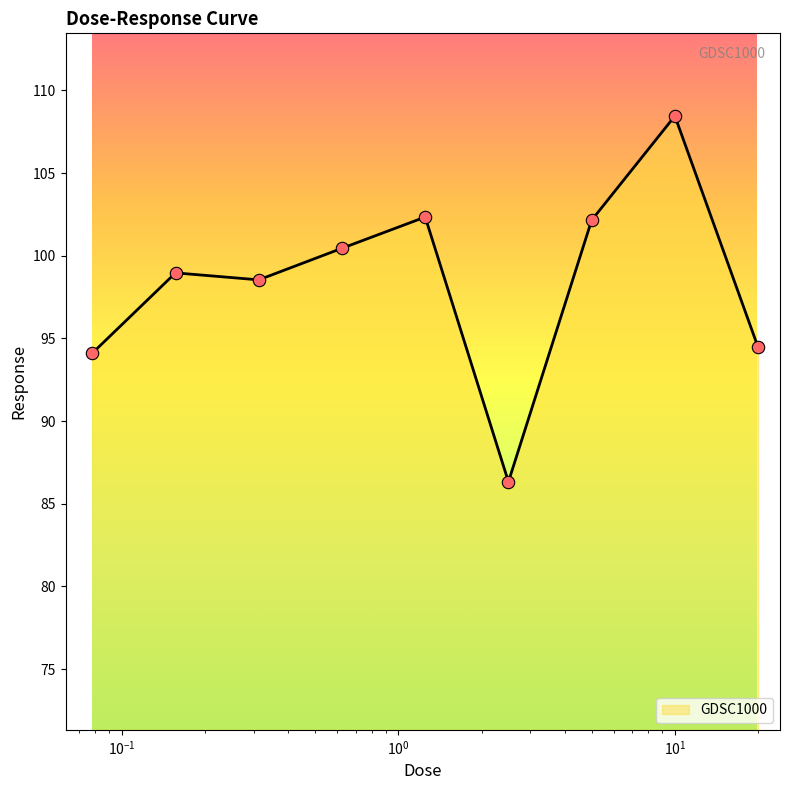

What is the maximum value shown in the chart?

108.5